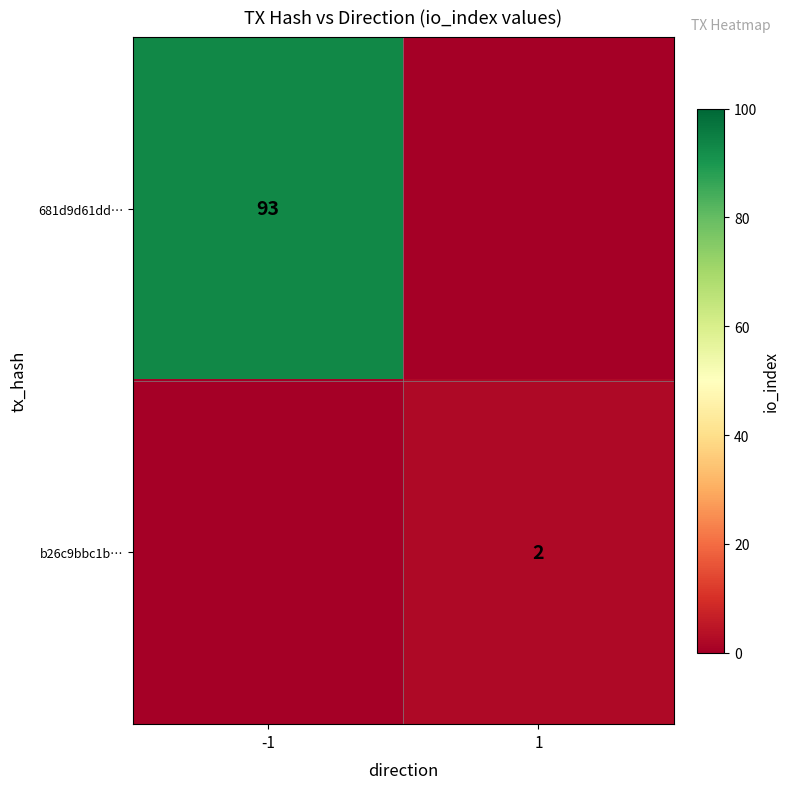

Which label corresponds to the largest value in the chart?

-1